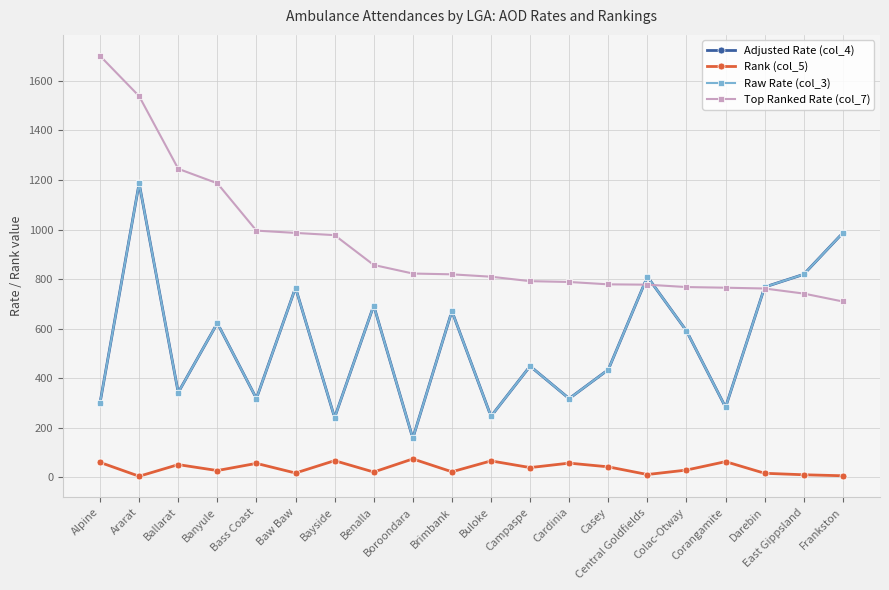

What is the difference between the highest and lowest values at Casey?

736.8